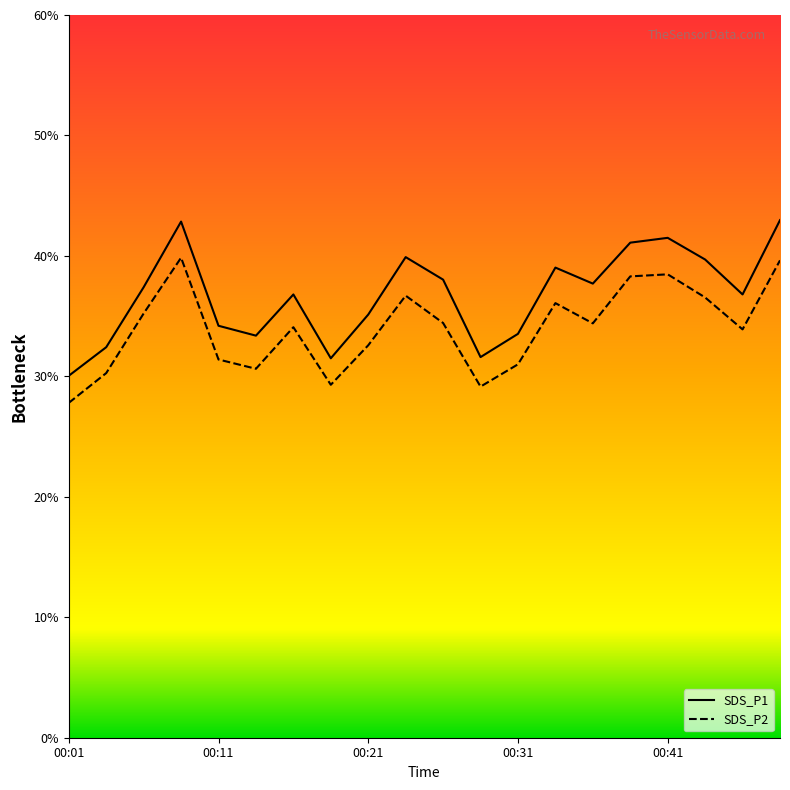

What is the total value across all series at 00:38?

79.4